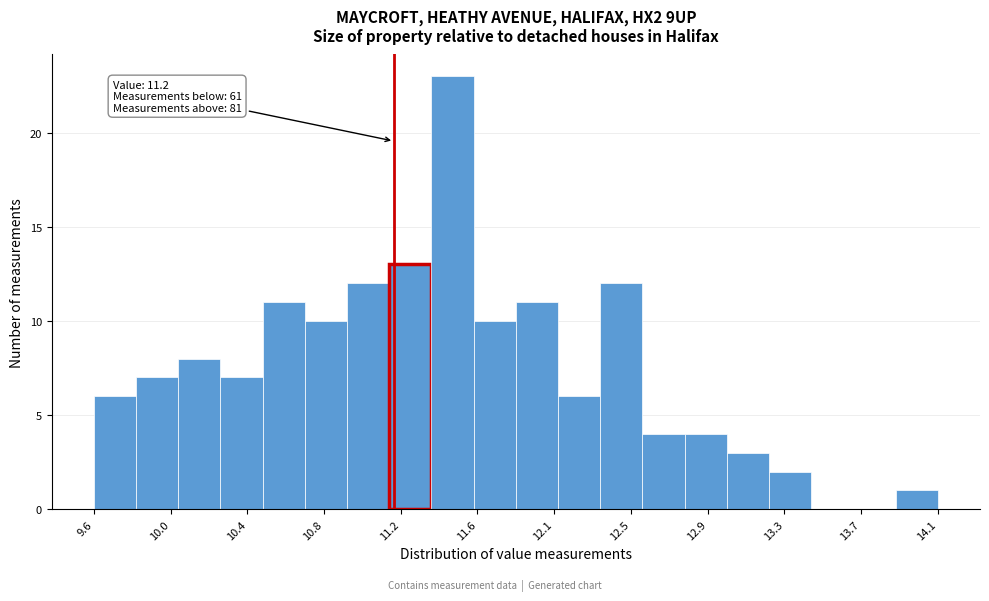

Which range on the x-axis has the tallest bar?

11.400 to 11.625